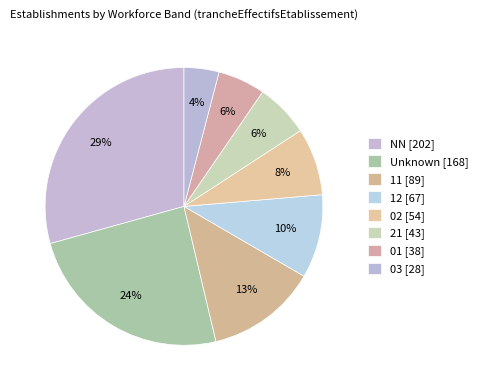

Which category has the smallest portion of the pie?

03